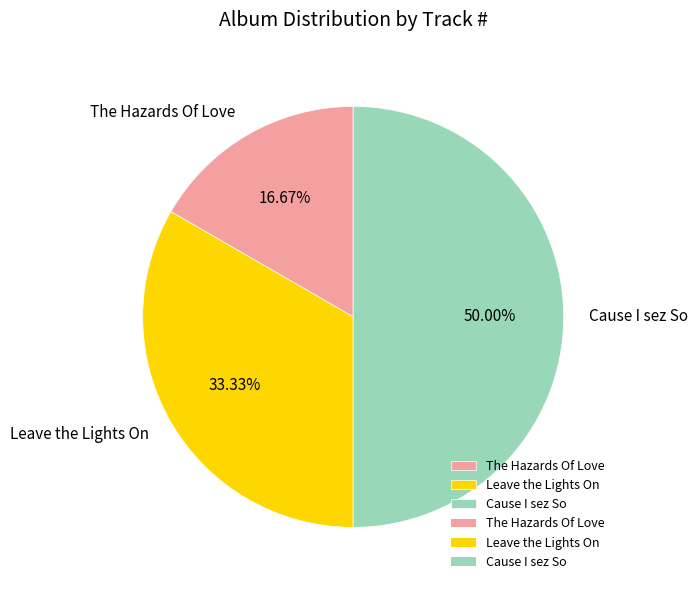

Is it true that Cause I sez So is 37% of the pie?

False